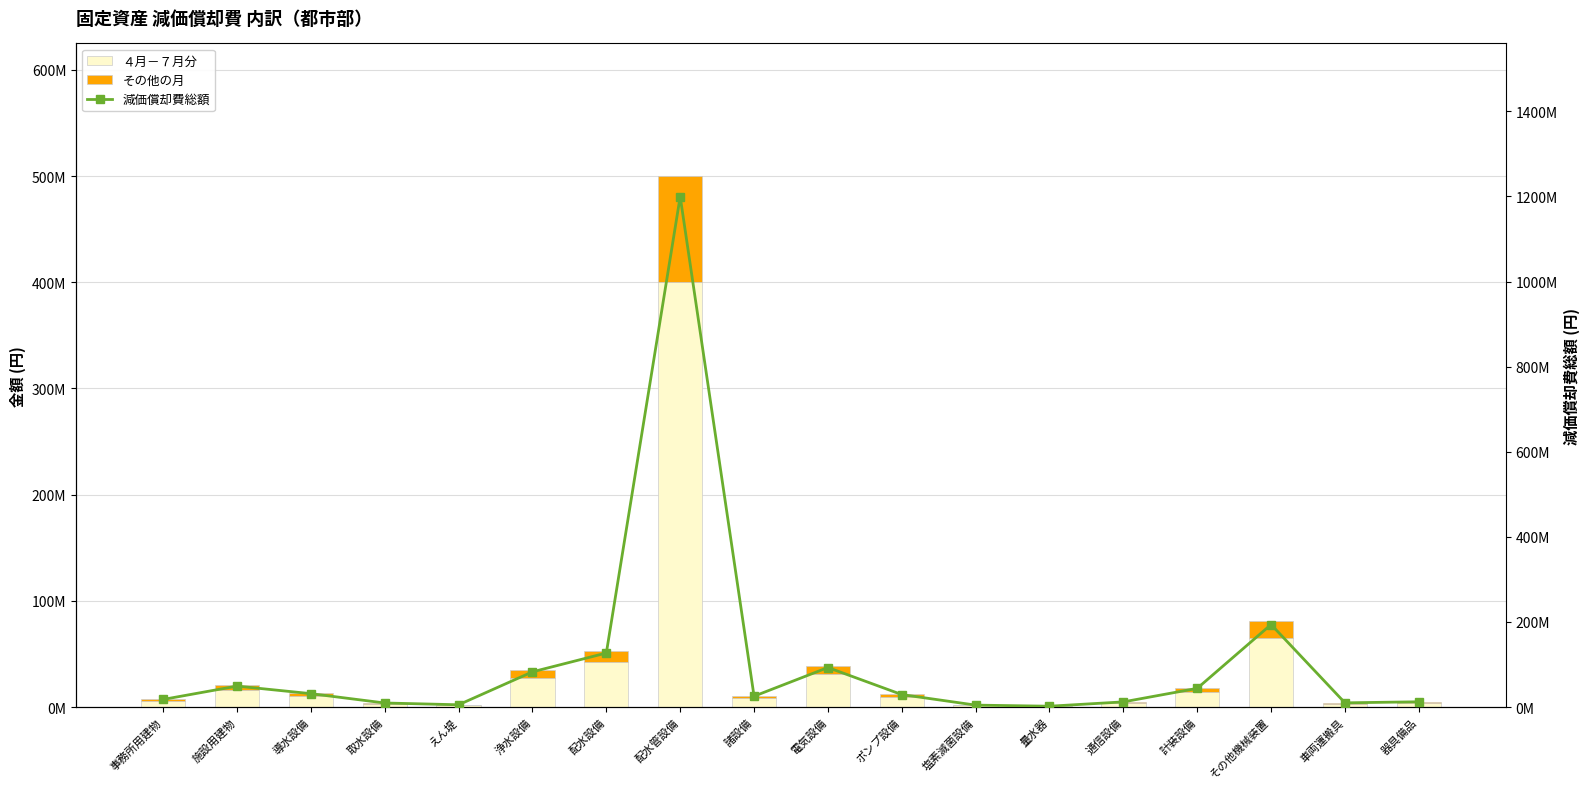

What is the sum of the ４月－７月分 values at 導水設備 and ポンプ設備?

20282772